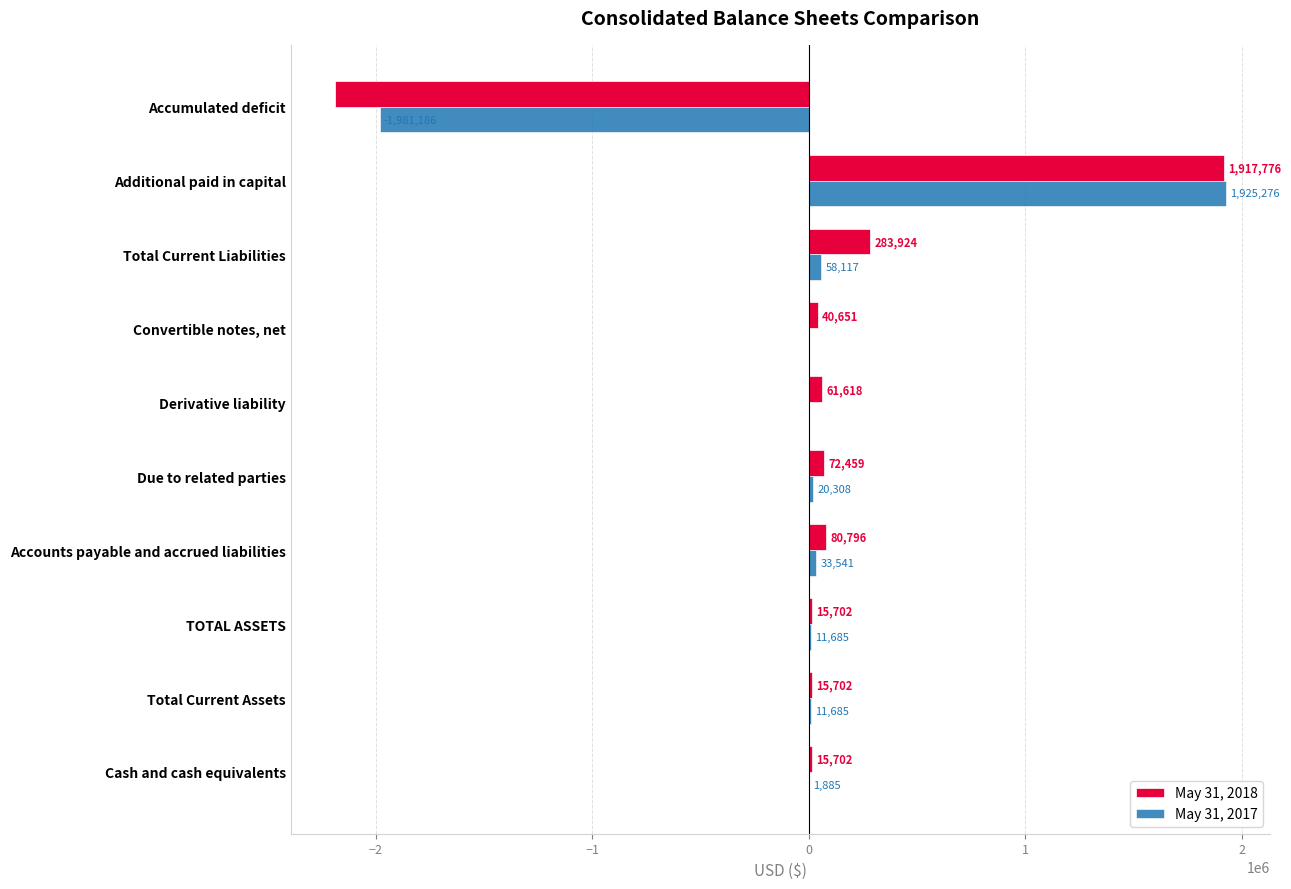

How many categories are shown in the chart?

10